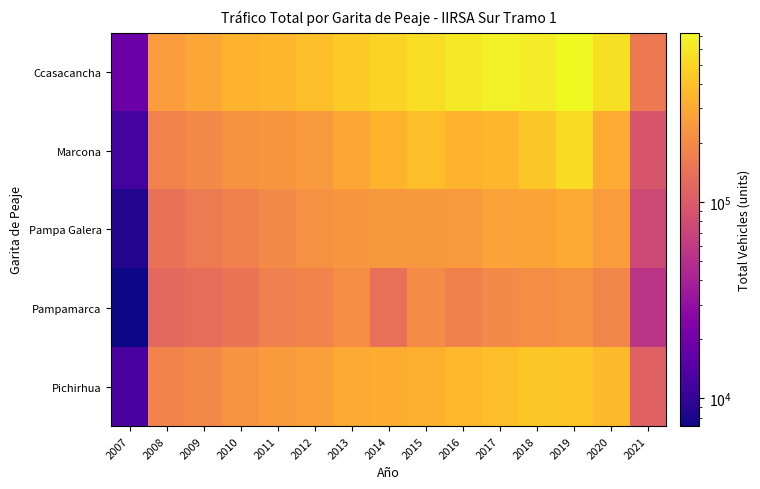

Reading right to left, extract all data points from this chart.

Ccasacancha: 2021=160055	2020=557274	2019=729356	2018=641600	2017=658629	2016=609691	2015=543293	2014=487689	2013=439268	2012=381655	2011=350046	2010=339666	2009=288943	2008=253443	2007=18616
Marcona: 2021=92090	2020=311526	2019=532974	2018=428833	2017=351556	2016=338414	2015=386142	2014=341543	2013=291723	2012=245934	2011=234724	2010=221989	2009=202256	2008=178970	2007=11858
Pampa Galera: 2021=76209	2020=253018	2019=301932	2018=285140	2017=272801	2016=245809	2015=242788	2014=239257	2013=235215	2012=218209	2011=199912	2010=178384	2009=162170	2008=140134	2007=8589
Pampamarca: 2021=55346	2020=185605	2019=220550	2018=208710	2017=201485	2016=178602	2015=205039	2014=137544	2013=208546	2012=184653	2011=174417	2010=147376	2009=133481	2008=122669	2007=7229
Pichirhua: 2021=110681	2020=373450	2019=420730	2018=428503	2017=384266	2016=359812	2015=329046	2014=315991	2013=298087	2012=264954	2011=249704	2010=227596	2009=198321	2008=183789	2007=12469